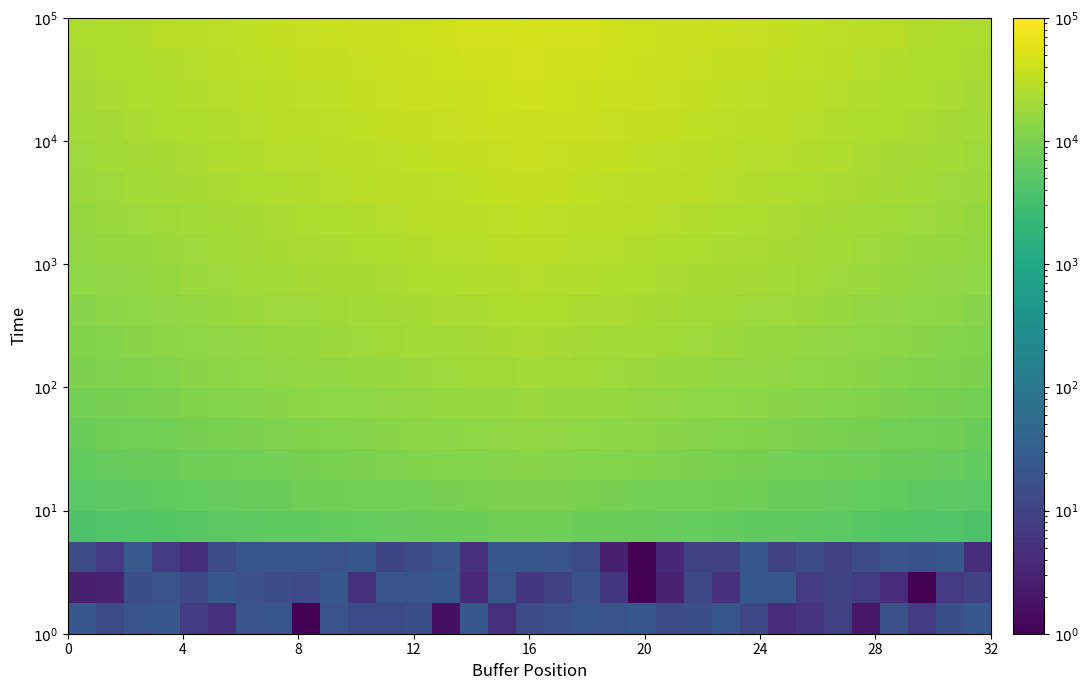

At how many categories does at least one series exceed 401?

33